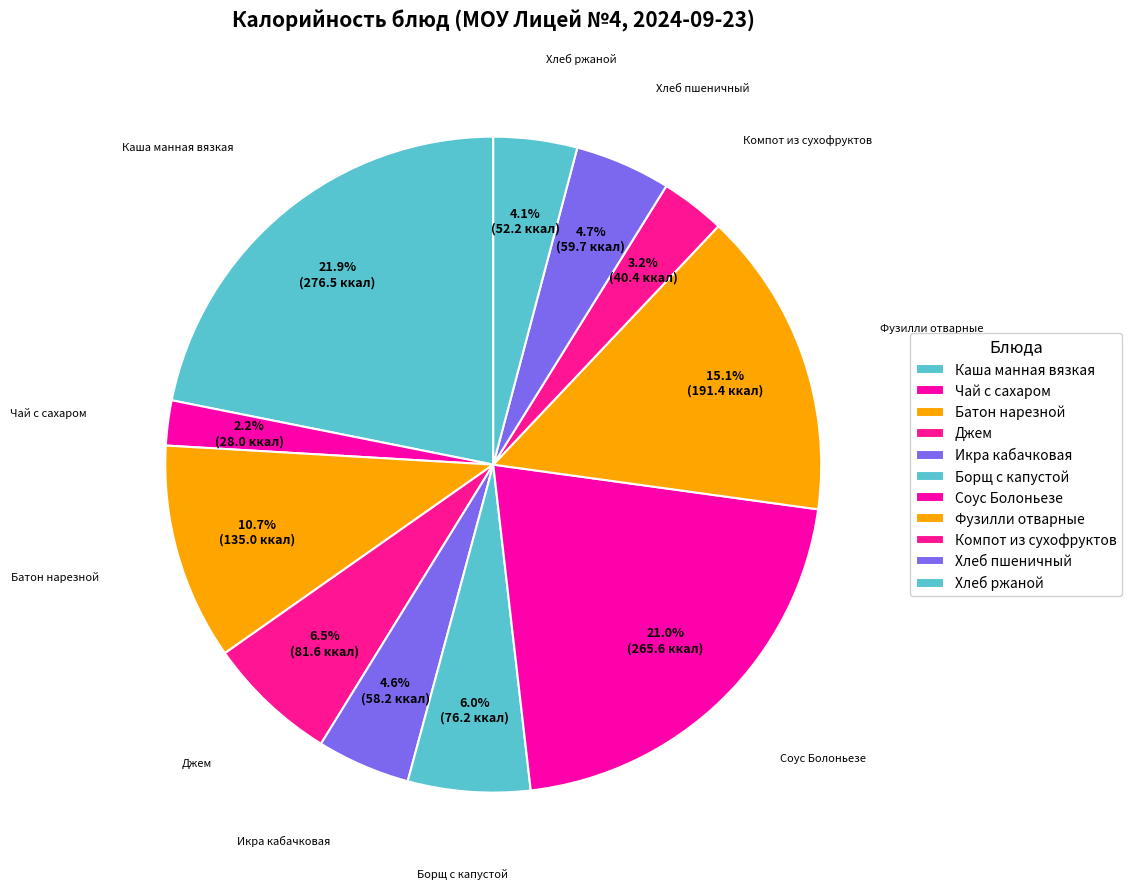

Is there any slice that represents more than half of the pie?

No